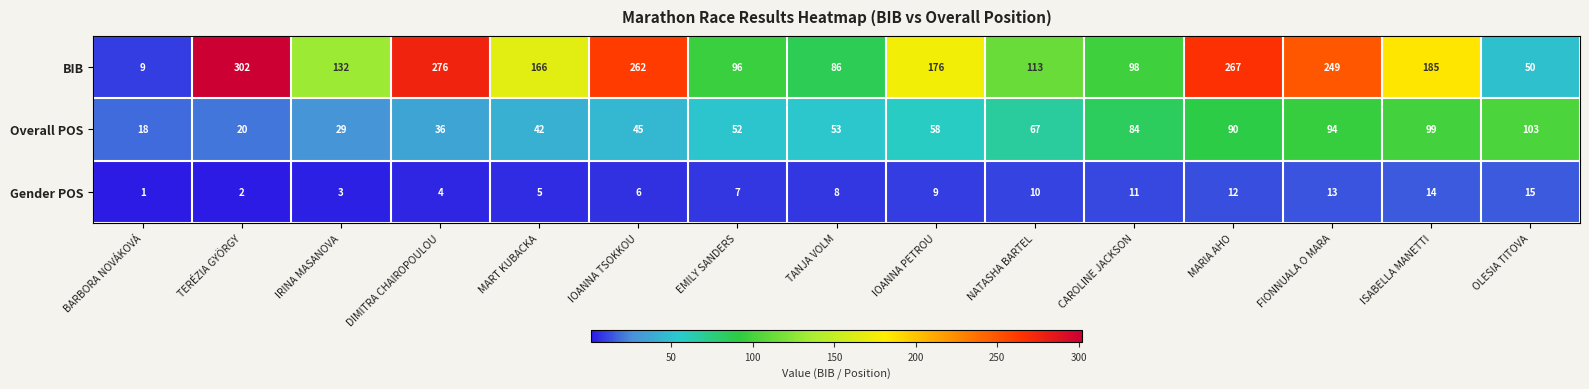

How many series are shown in this chart?

3